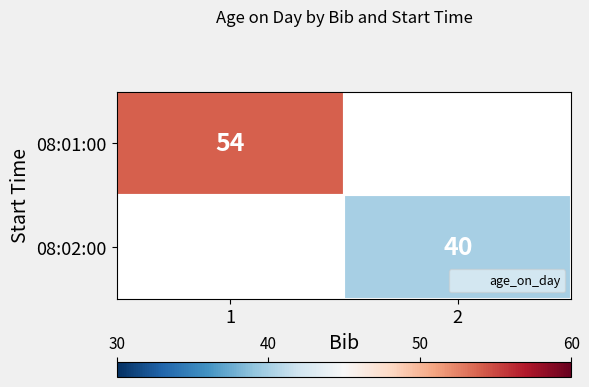

Is it true that 08:02:00 equals 40.0 at 2?

True